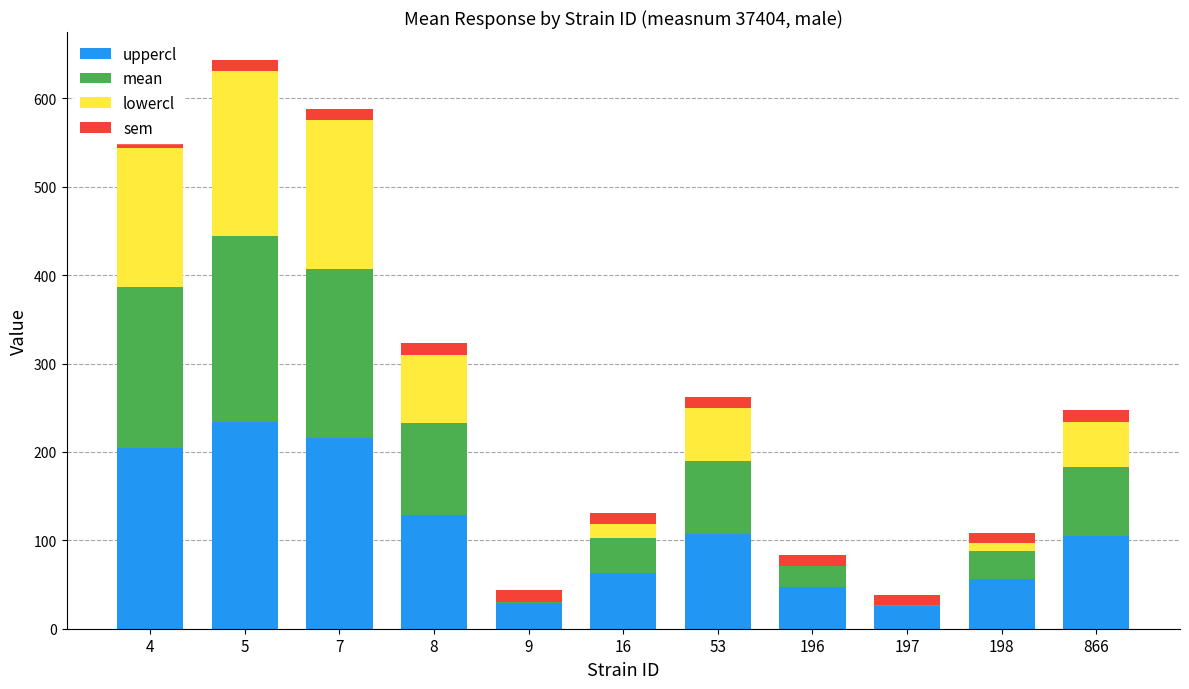

Which label corresponds to the smallest value in the chart?

9